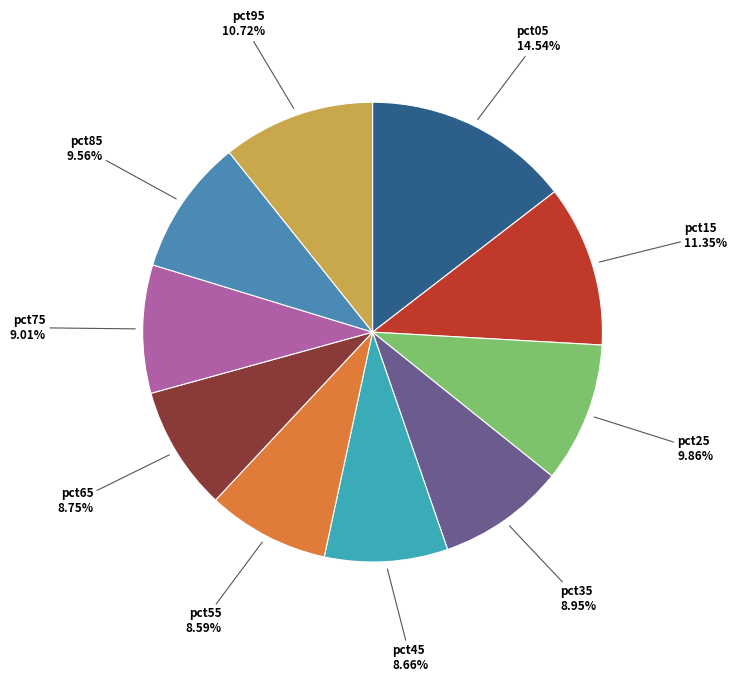

How many slices are in this pie chart?

10